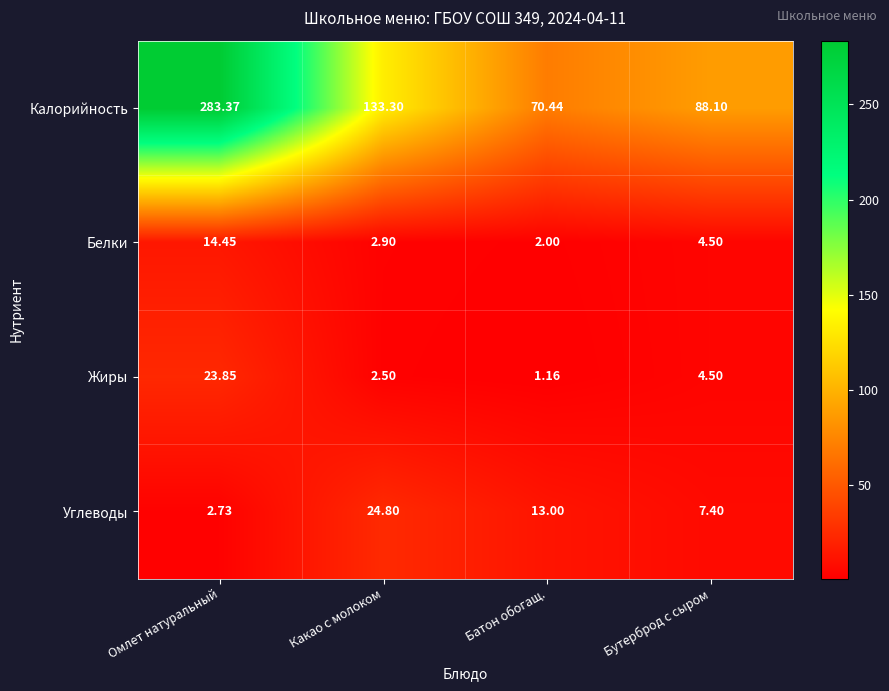

Which label corresponds to the smallest value in the chart?

Батон обогащ.